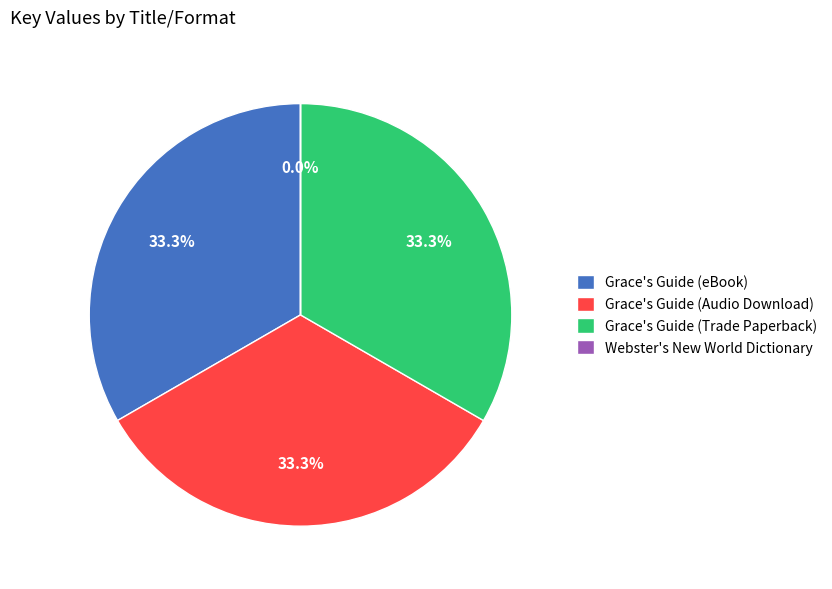

Is it true that Grace's Guide (eBook) is 21% of the pie?

False